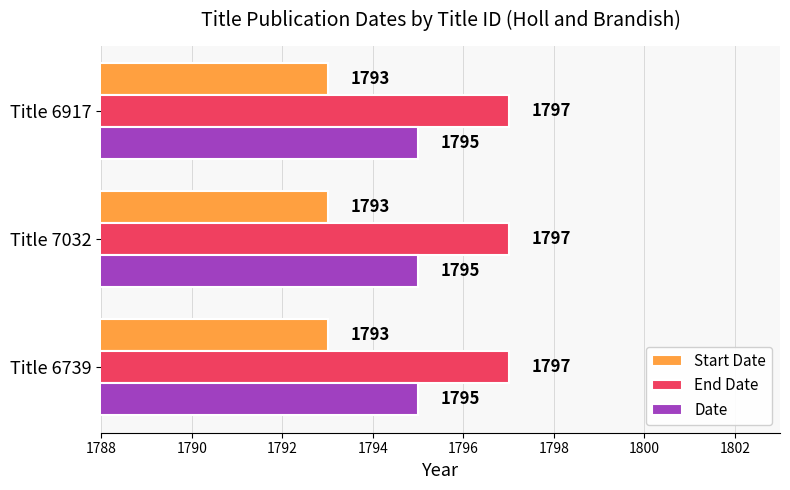

The value of Start Date at Title 6917 is 549. True or false?

False